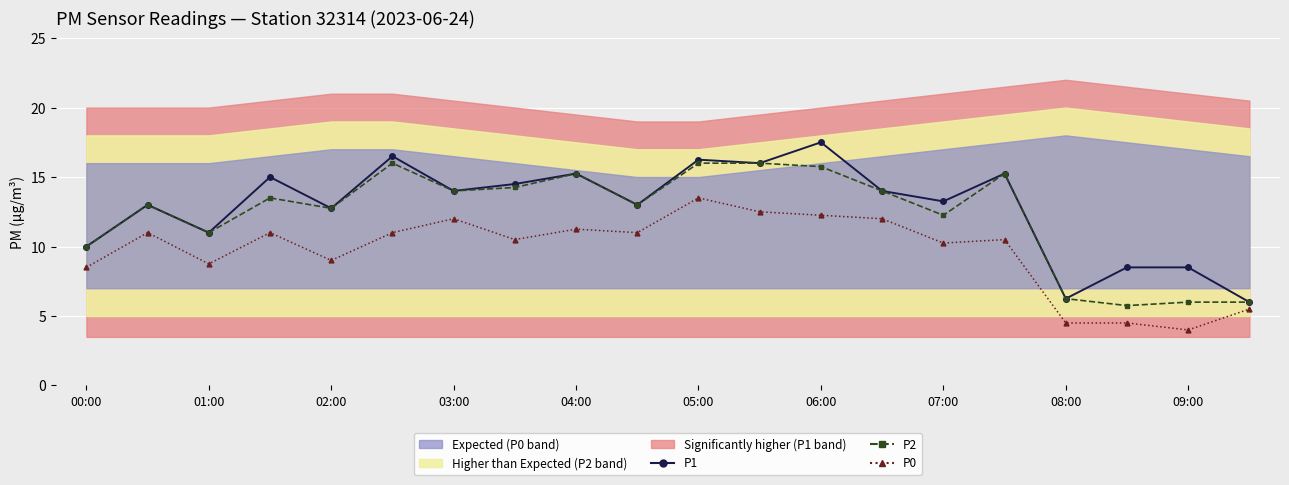

What is the average value of the P1 series?

12.8